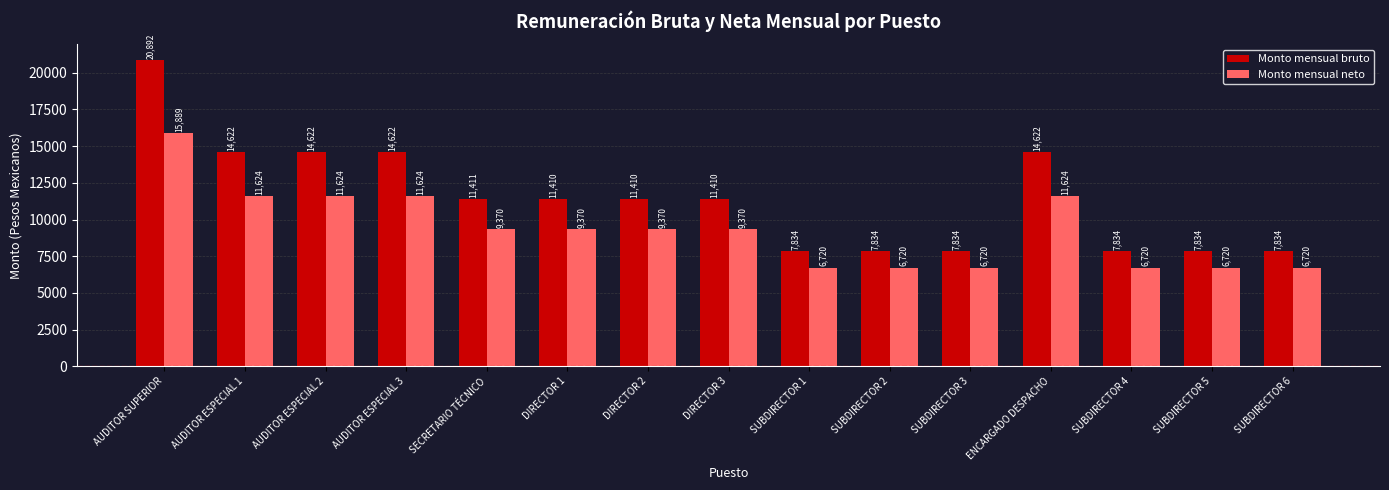

True or false: Monto mensual bruto has a value of 3042.3 at SUBDIRECTOR 1.

False